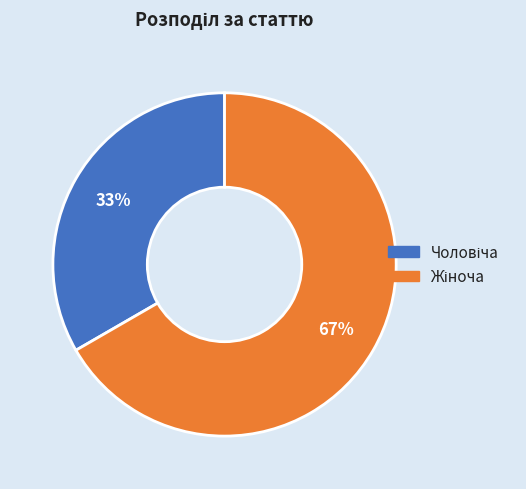

To the nearest percent, what is the average slice percentage?

50%